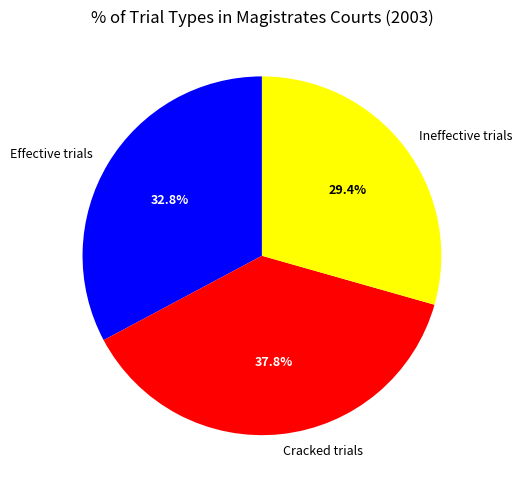

What is the largest slice in the pie chart?

Cracked trials